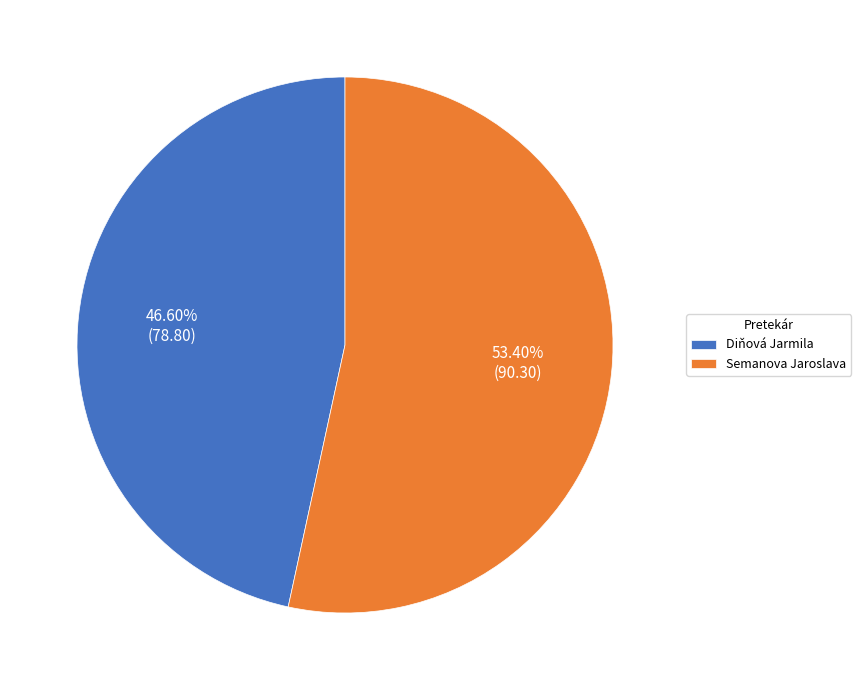

To the nearest percent, what is the difference between the Semanova Jaroslava and Diňová Jarmila slice percentages?

7%